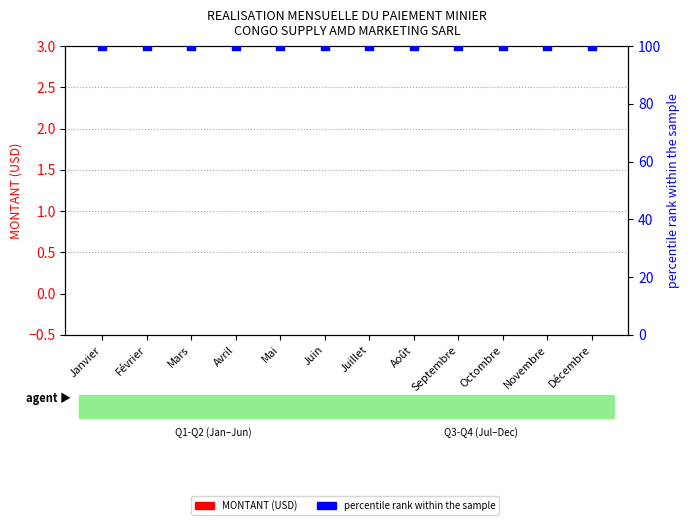

Is the value of percentile rank within the sample at Juin greater than the value of MONTANT (USD) at Juin?

Yes